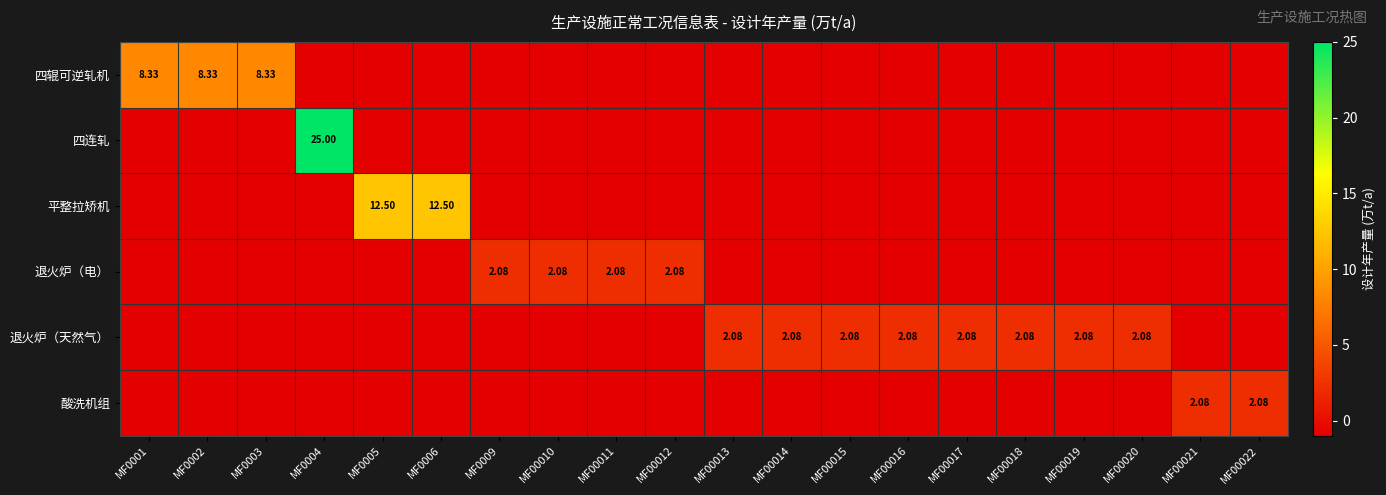

What is the approximate value of 酸洗机组 at MF00021?

2.1